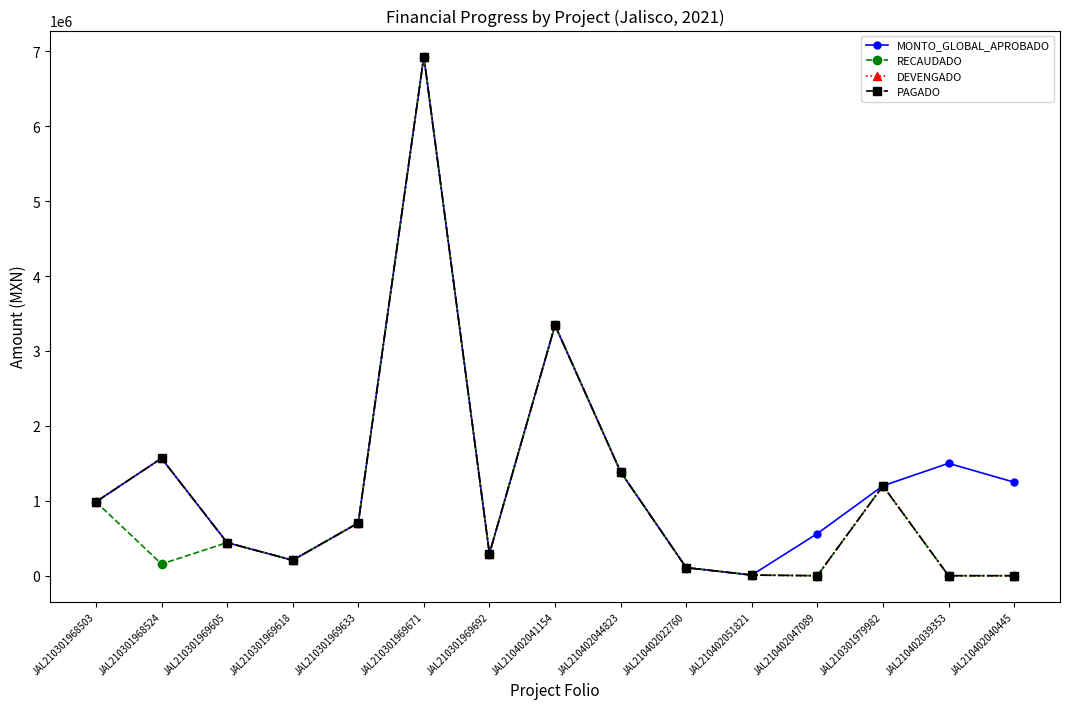

Between JAL210301969671 and JAL210402039353, which series saw the biggest shift?

RECAUDADO